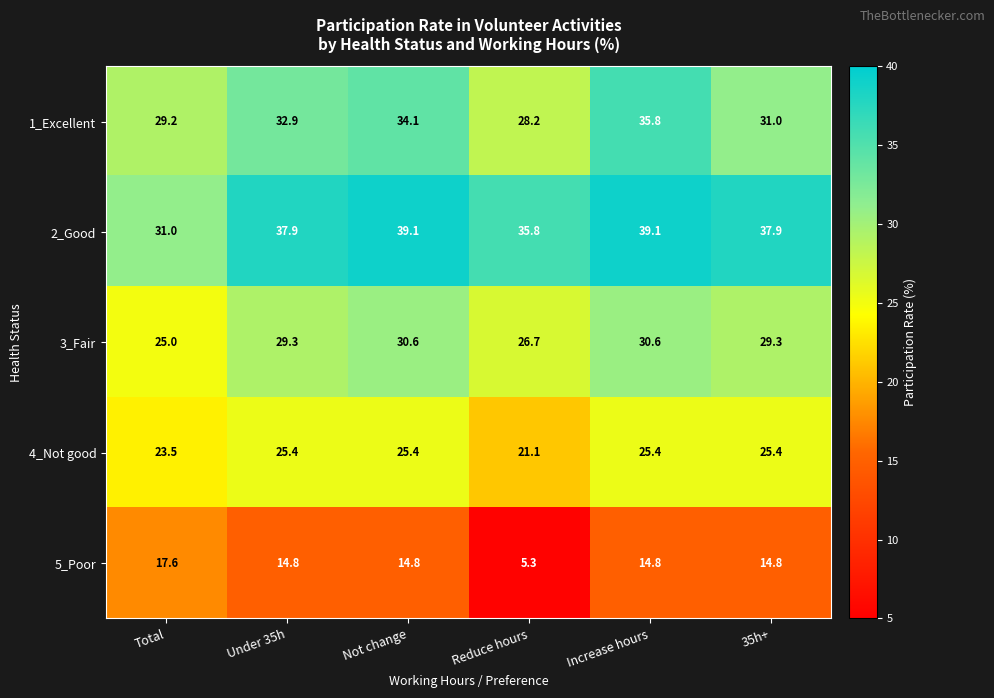

What is the sum of all 2_Good values?

220.8